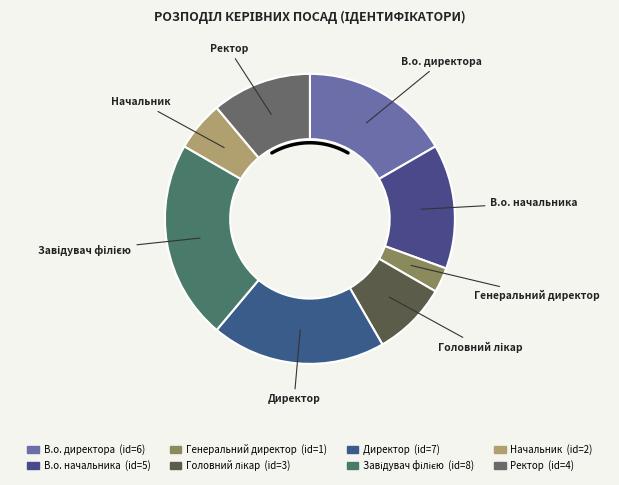

The Начальник slice represents 6% of the pie. True or false?

True